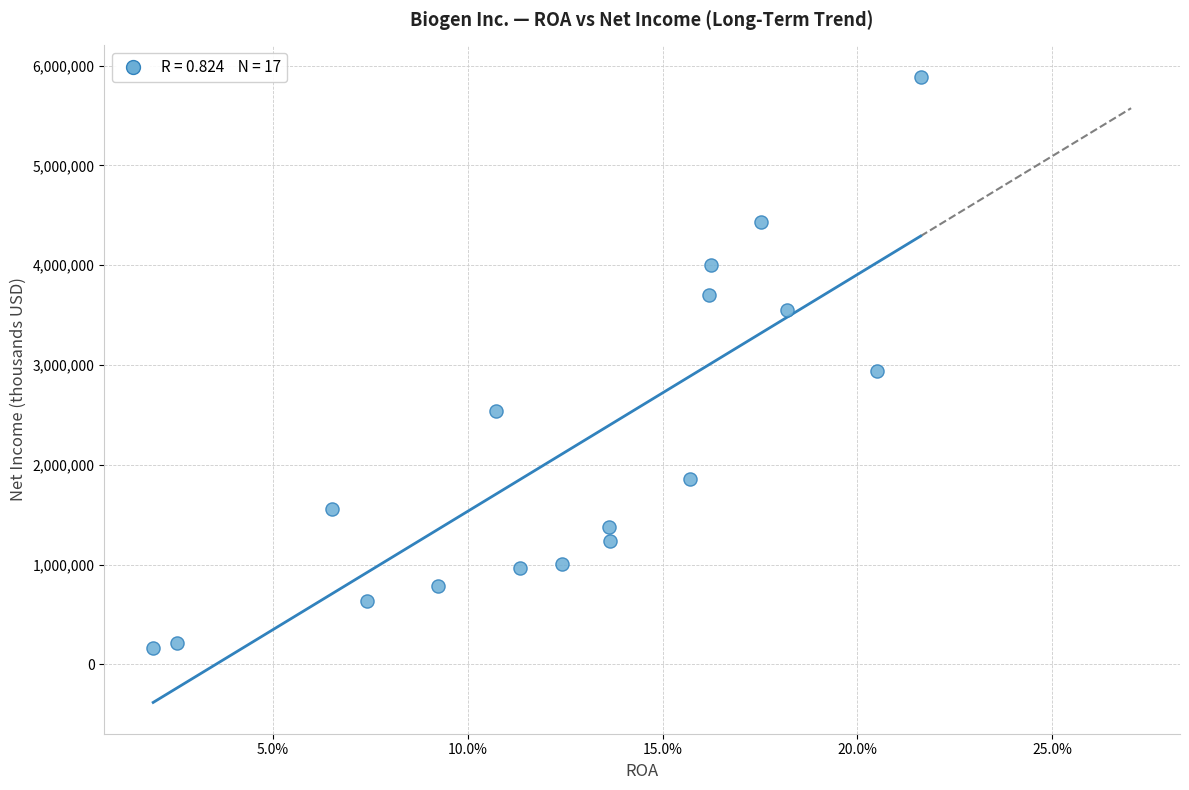

What Y value in the scatter plot is closest to 3024605?

2934784